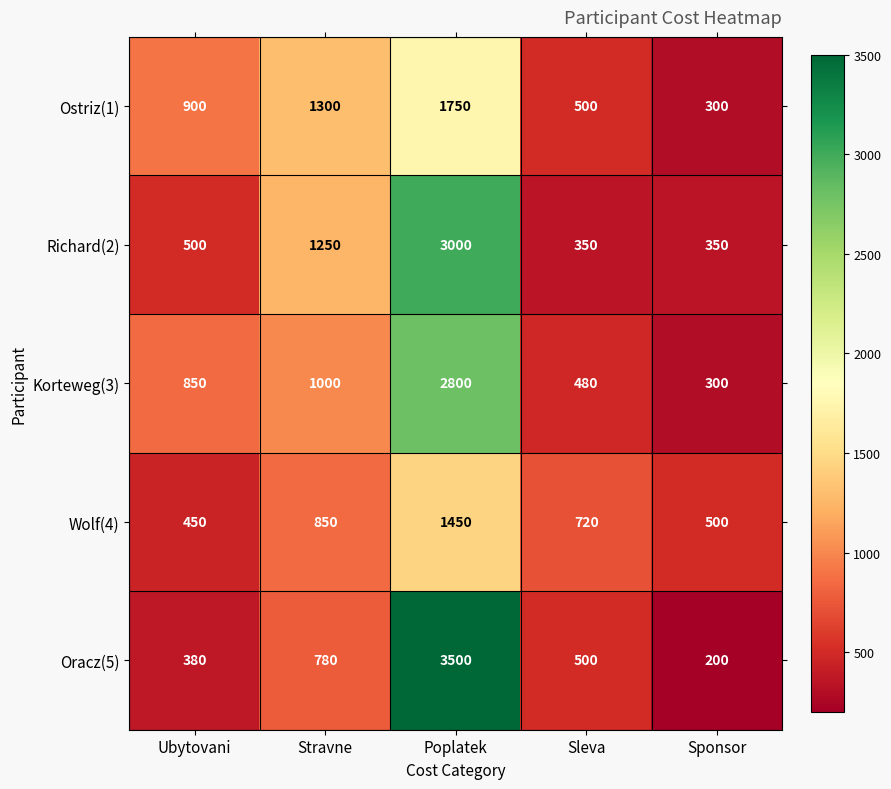

Reading left to right, extract all data points from this chart.

Ostriz(1): 900	1300	1750	500	300
Richard(2): 500	1250	3000	350	350
Korteweg(3): 850	1000	2800	480	300
Wolf(4): 450	850	1450	720	500
Oracz(5): 380	780	3500	500	200